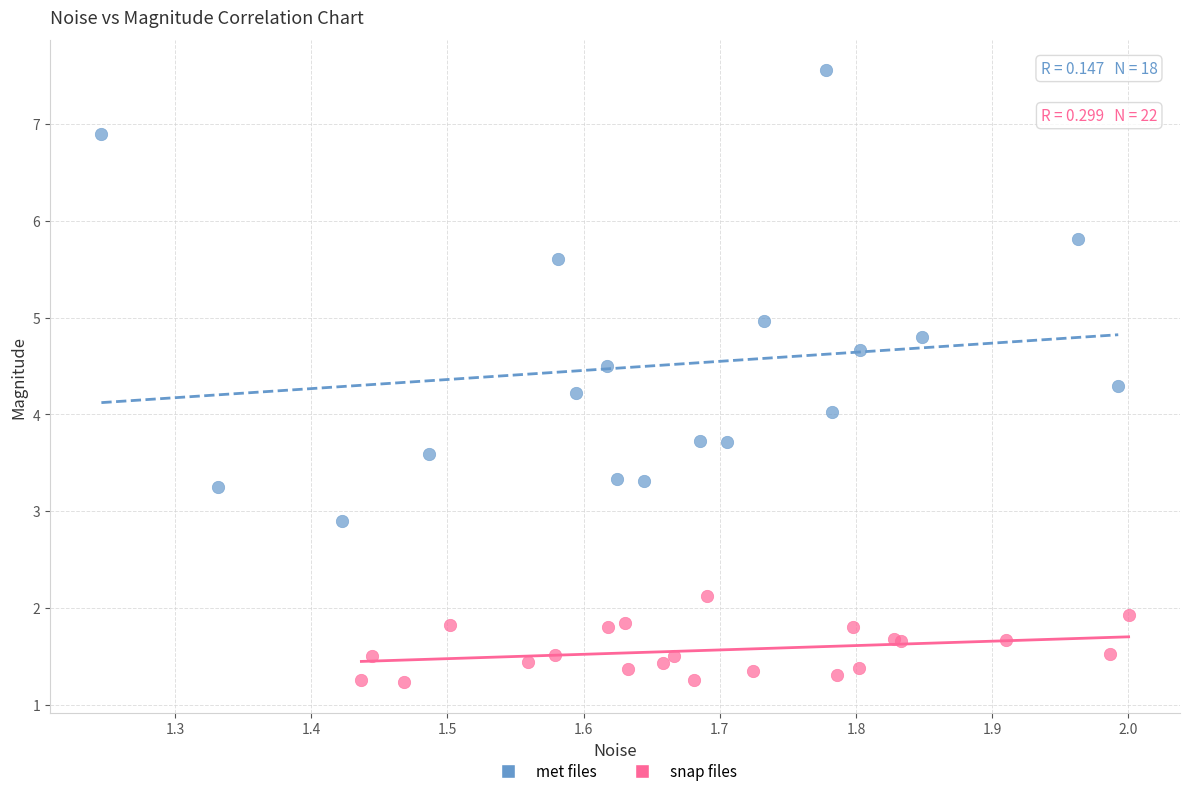

What are all the series names shown in the legend?

met files, snap files